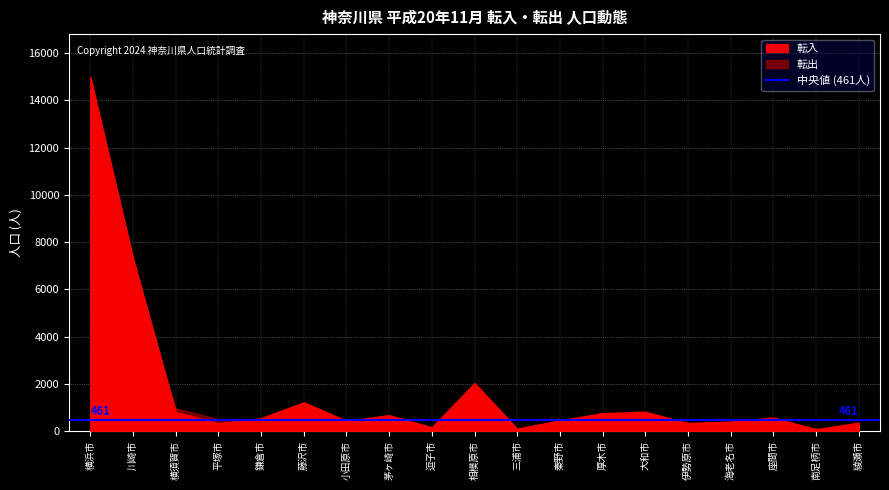

Which series ends up on top after the final intersection of 転出 and 転入?

転入